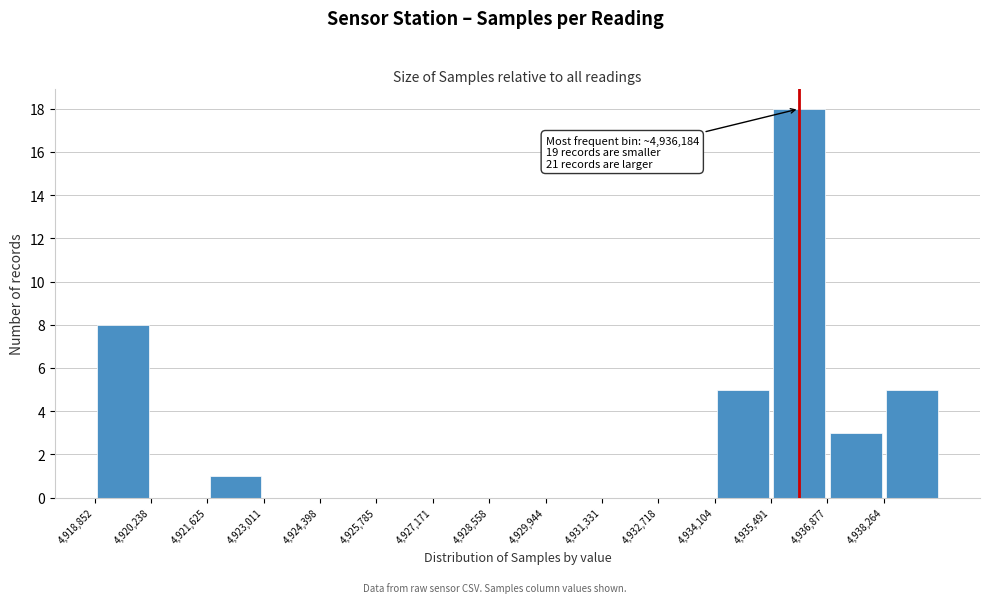

Which range on the x-axis has the tallest bar?

4935400 to 4936800